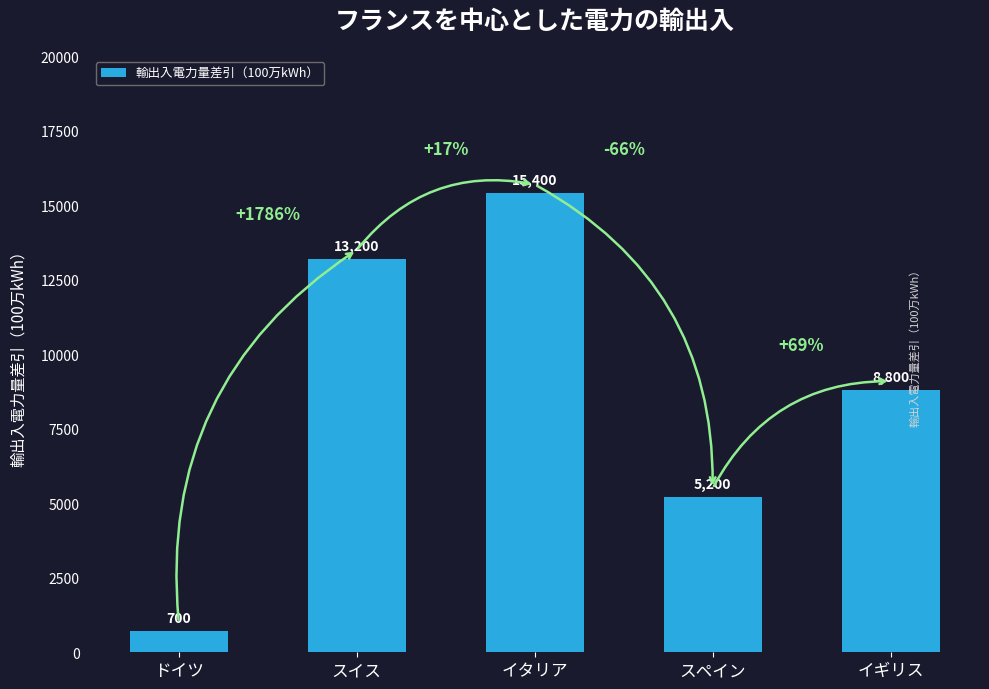

Reading left to right, extract all data points from this chart.

700	13200	15400	5200	8800